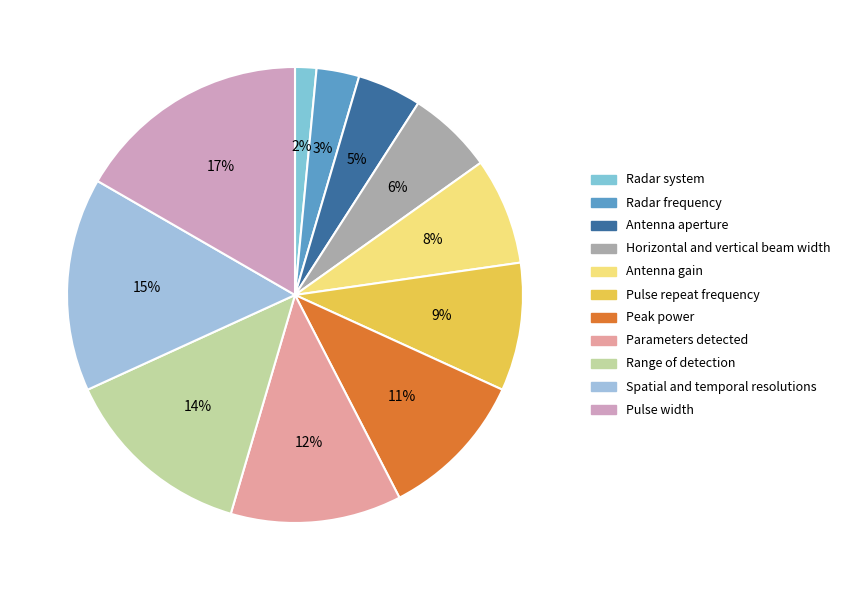

What percentage do Peak power and Pulse repeat frequency together represent?

19.7%